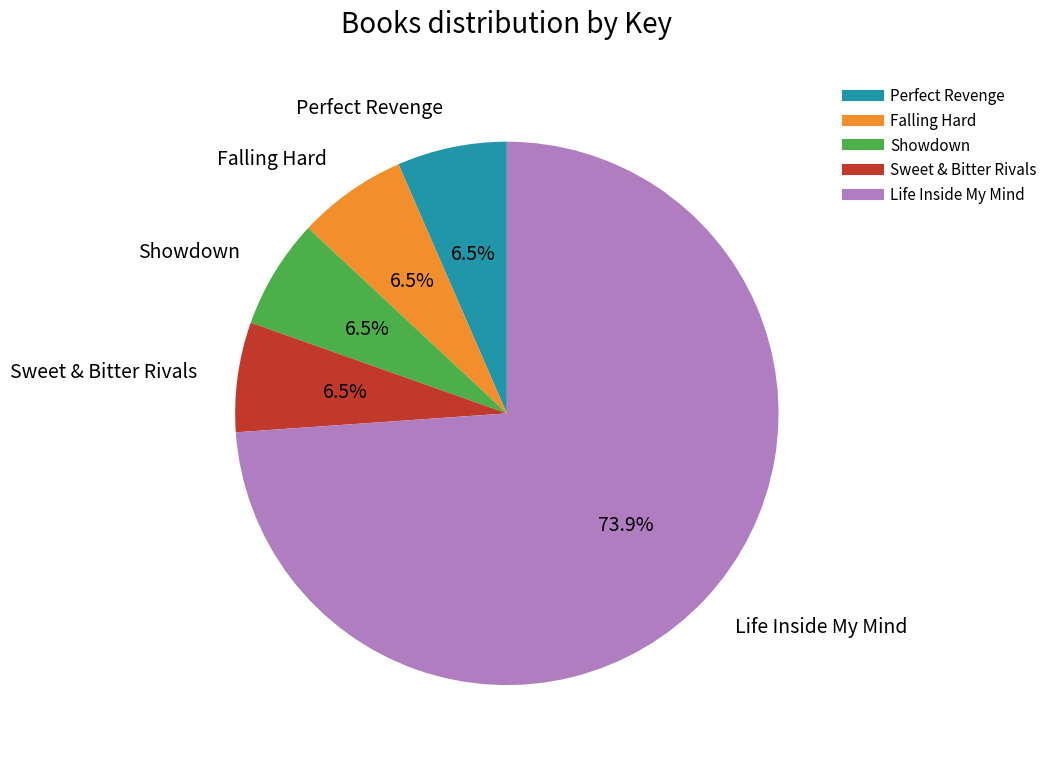

Is there any slice that represents more than half of the pie?

Yes